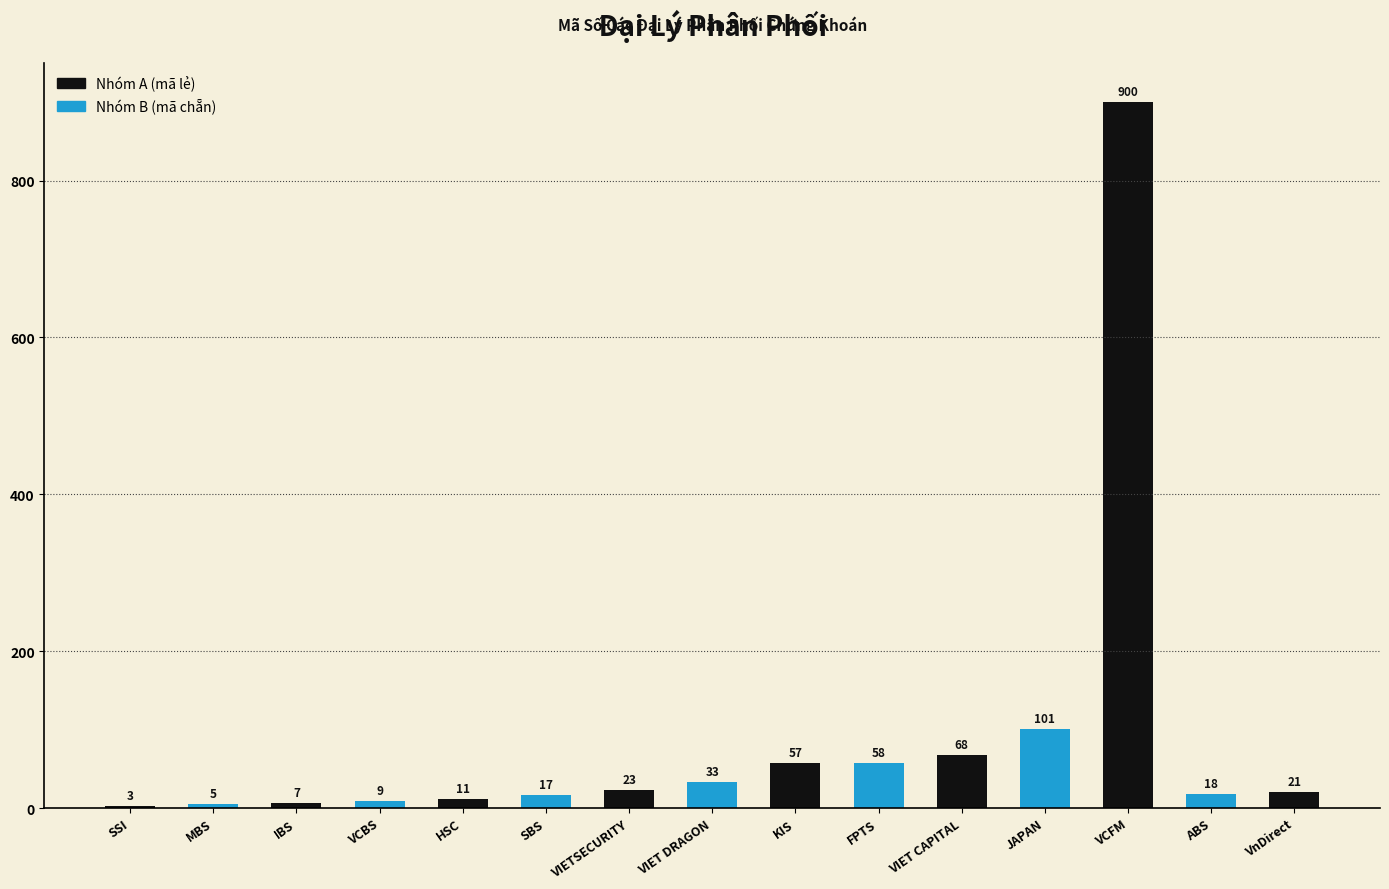

Does the chart contain any negative values?

No